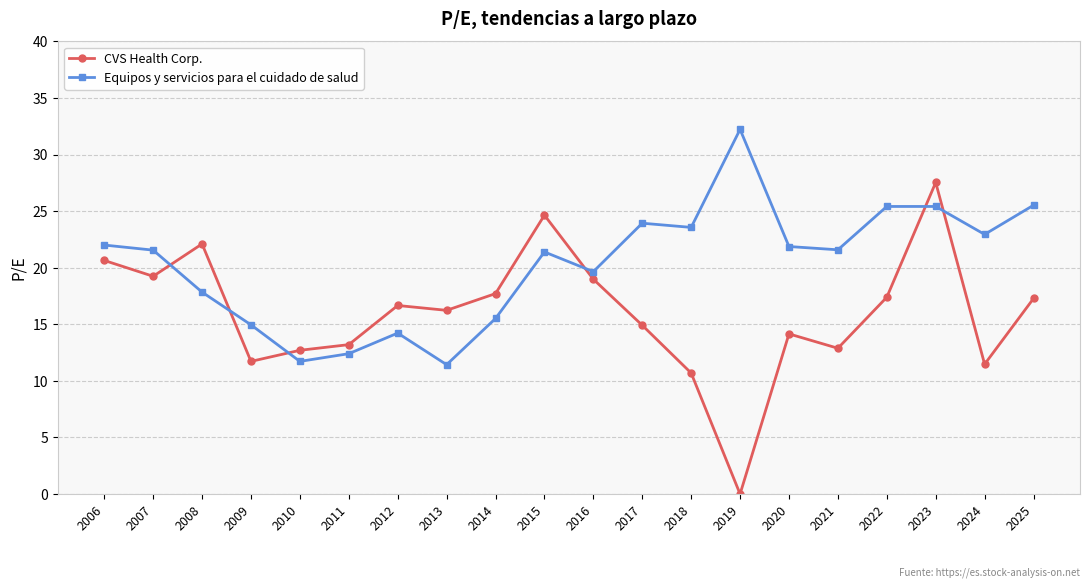

Which series has the widest spread of values?

CVS Health Corp.